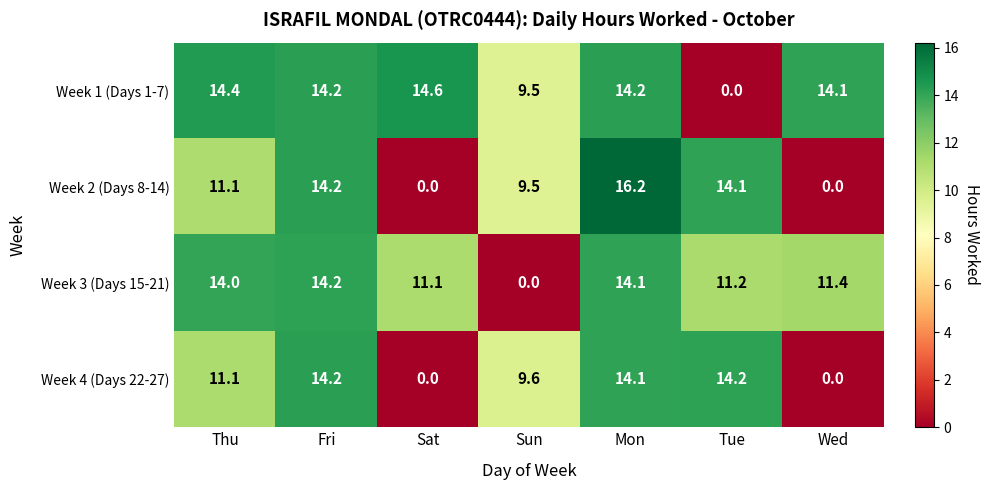

How many categories are shown in the chart?

7